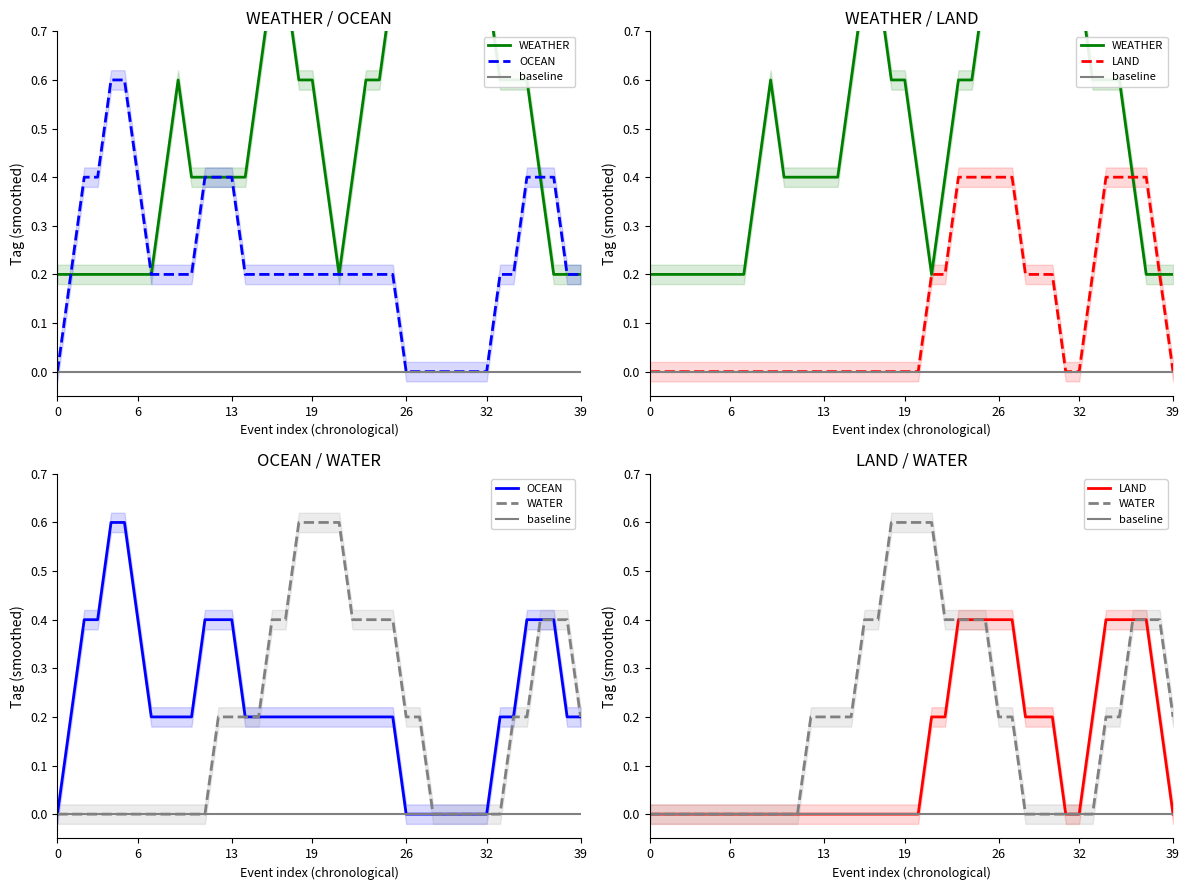

Does the chart have visible grid lines?

No